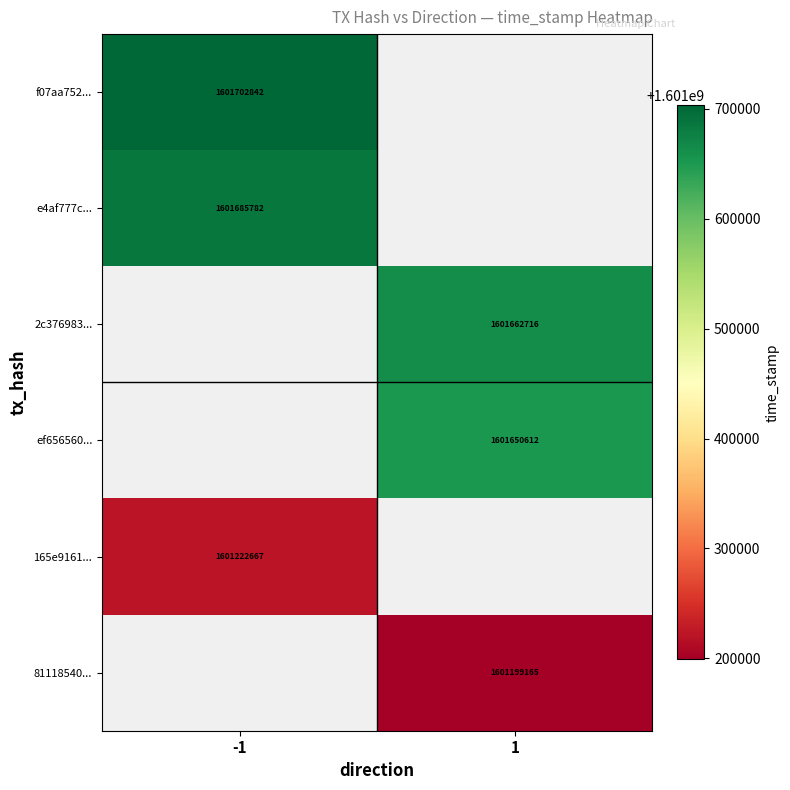

Which category has the lowest value across all series?

1